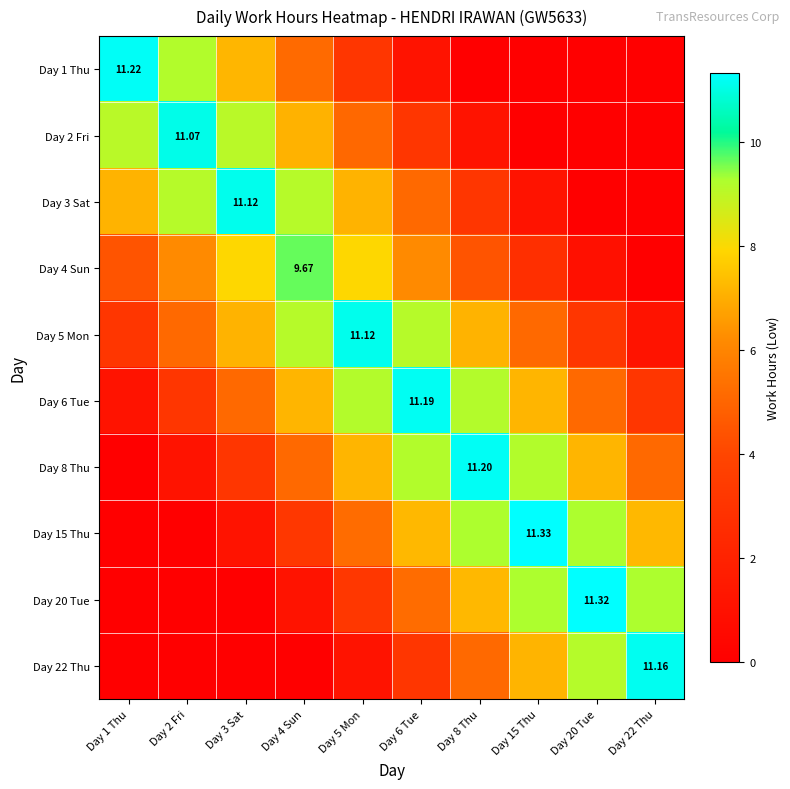

Where is Day 4 Sun nearest to the value 4?

Day 1 Thu